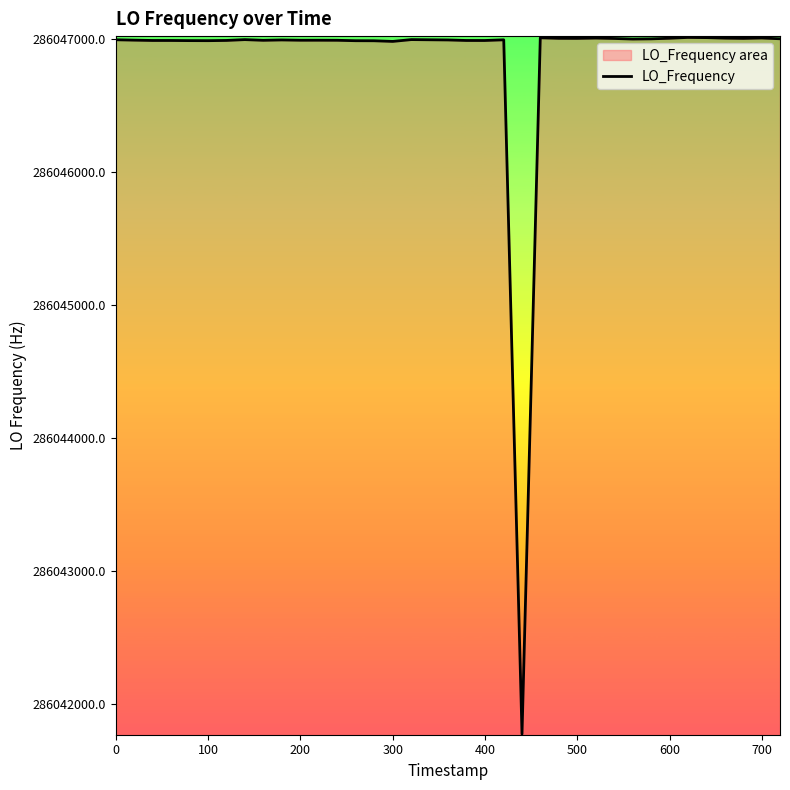

Reading left to right, list all the values displayed in this chart.

286046994.3	286046991.4	286046989.0	286046988.9	286046987.9	286046987.9	286046987.5	286046989.3	286046995.4	286046990.2	286046992.9	286046990.7	286046990.8	286046990.4	286046987.2	286046986.8	286046982.1	286046982.1	286046995.6	286046994.2	286046992.9	286046989.0	286046988.8	286046993.9	286041774.3	286047009.1	286047005.1	286047004.7	286047007.0	286047007.0	286047004.0	286046999.8	286047001.2	286047005.6	286047011.8	286047010.4	286047006.5	286047004.7	286047007.6	286047001.8